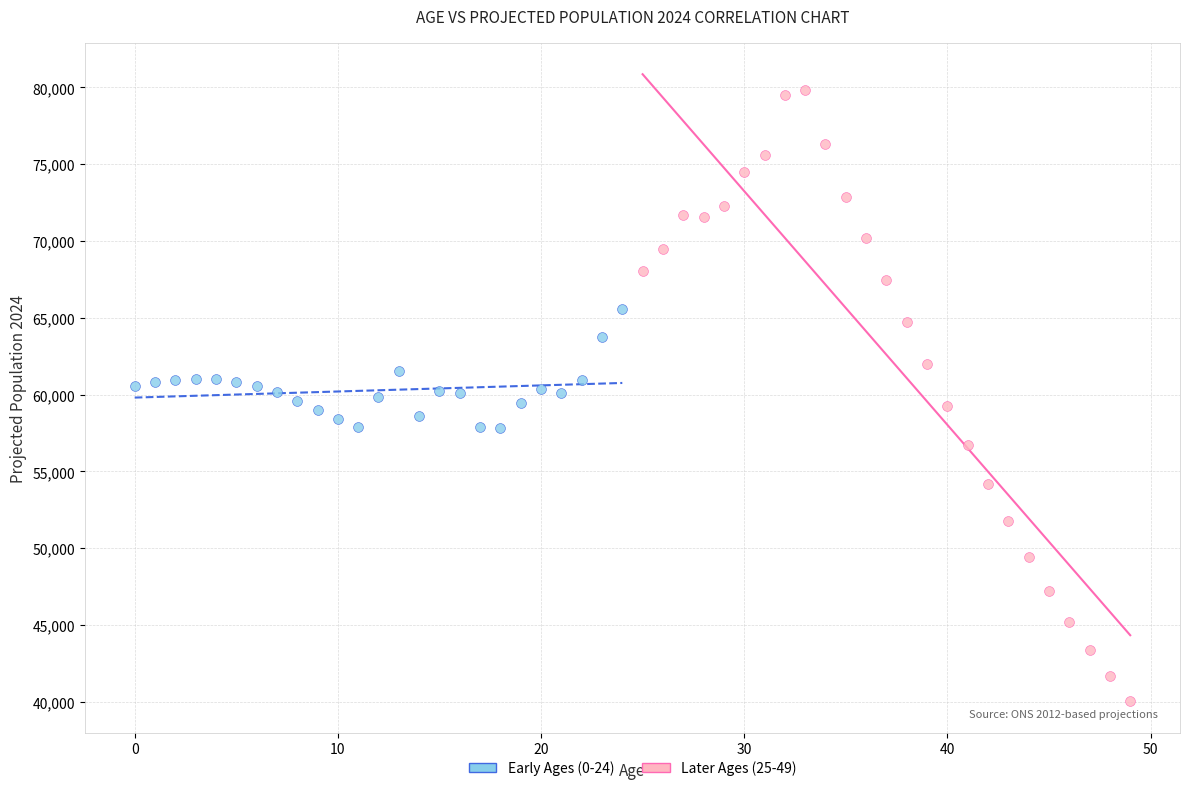

Which series reaches the maximum Y coordinate?

Later Ages (25-49)